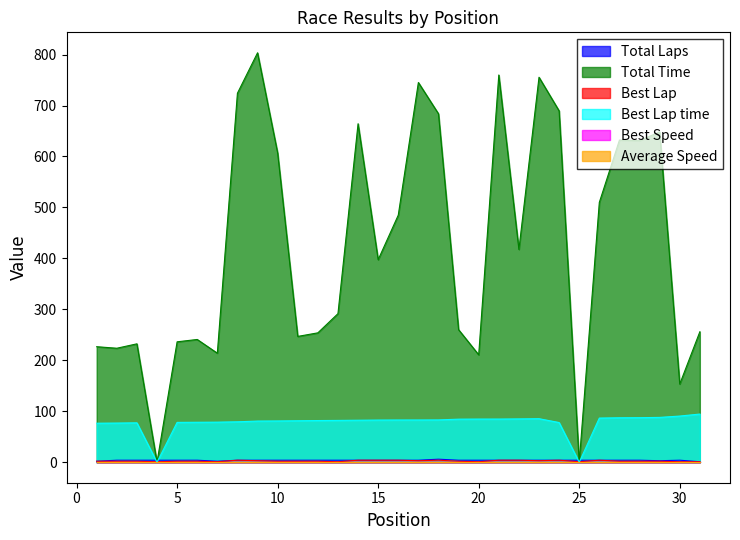

What is the difference between the Best Lap time values at 21 and 1?

8.1